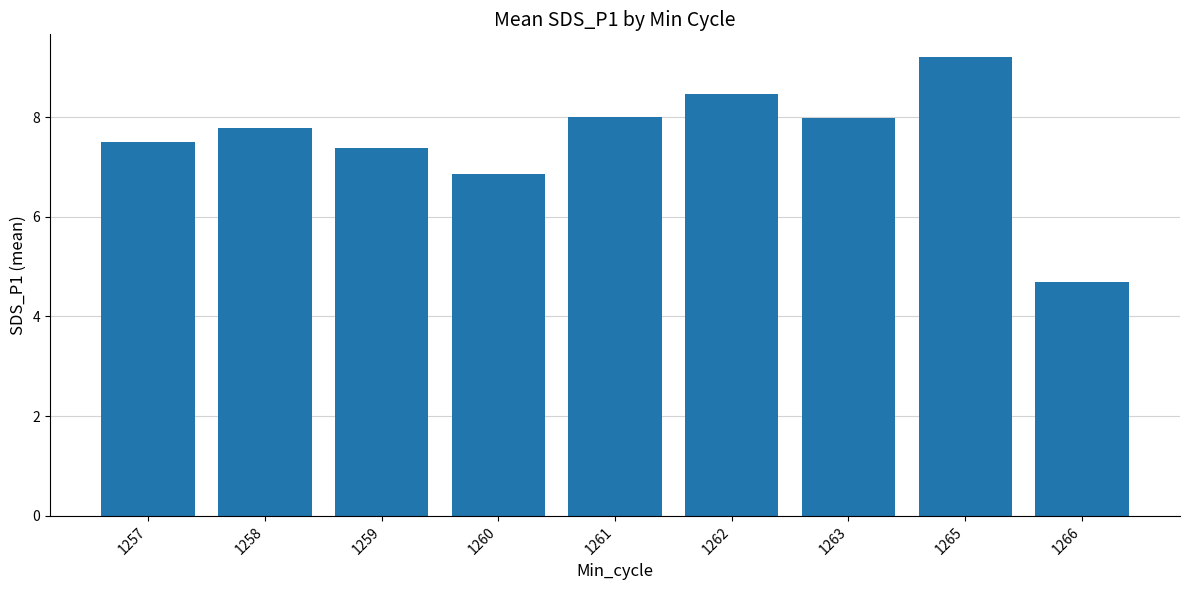

What is the difference between the second highest and second lowest values?

1.6